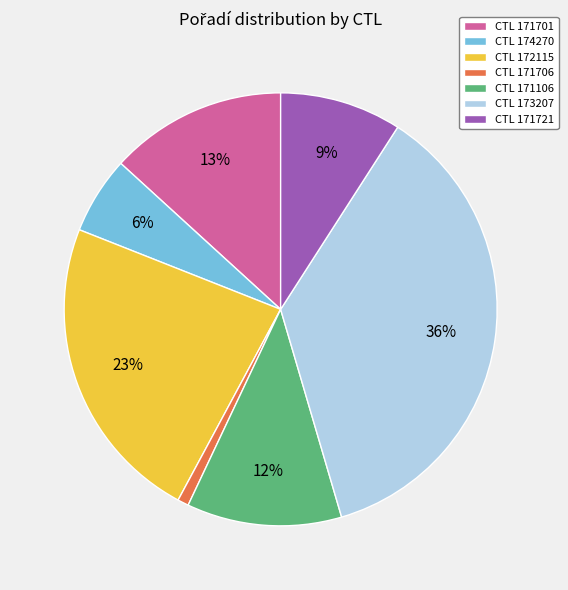

To the nearest percent, what portion does CTL 171106 represent?

12%